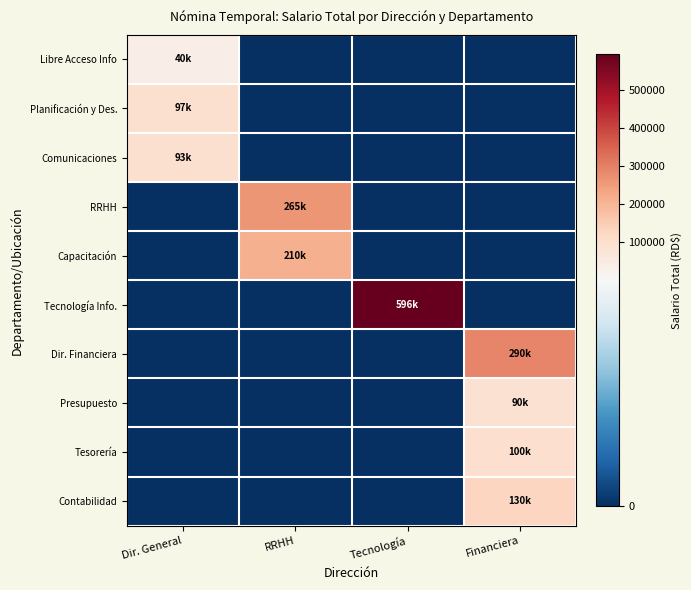

Reading left to right, list all the values displayed in this chart.

Libre Acceso Info: Dir. General=40000	RRHH=0	Tecnología=0	Financiera=0
Planificación y Des.: Dir. General=97000	RRHH=0	Tecnología=0	Financiera=0
Comunicaciones: Dir. General=93500	RRHH=0	Tecnología=0	Financiera=0
RRHH: Dir. General=0	RRHH=265000	Tecnología=0	Financiera=0
Capacitación: Dir. General=0	RRHH=210000	Tecnología=0	Financiera=0
Tecnología Info.: Dir. General=0	RRHH=0	Tecnología=596000	Financiera=0
Dir. Financiera: Dir. General=0	RRHH=0	Tecnología=0	Financiera=290000
Presupuesto: Dir. General=0	RRHH=0	Tecnología=0	Financiera=90000
Tesorería: Dir. General=0	RRHH=0	Tecnología=0	Financiera=100000
Contabilidad: Dir. General=0	RRHH=0	Tecnología=0	Financiera=130000